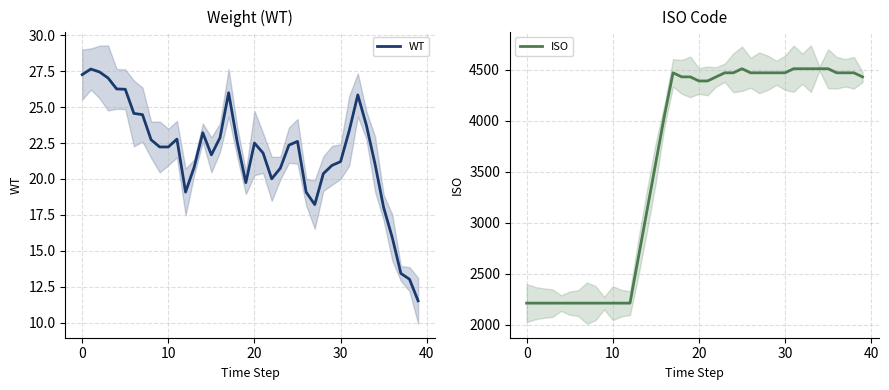

Rank the series at 14 from lowest to highest value.

WT, ISO